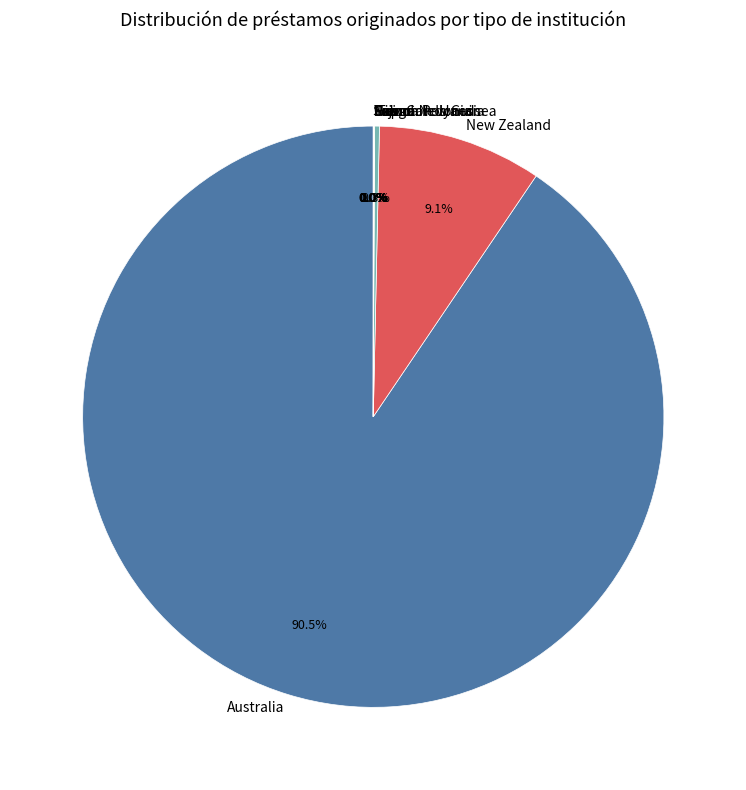

Does any single category account for the majority?

Yes